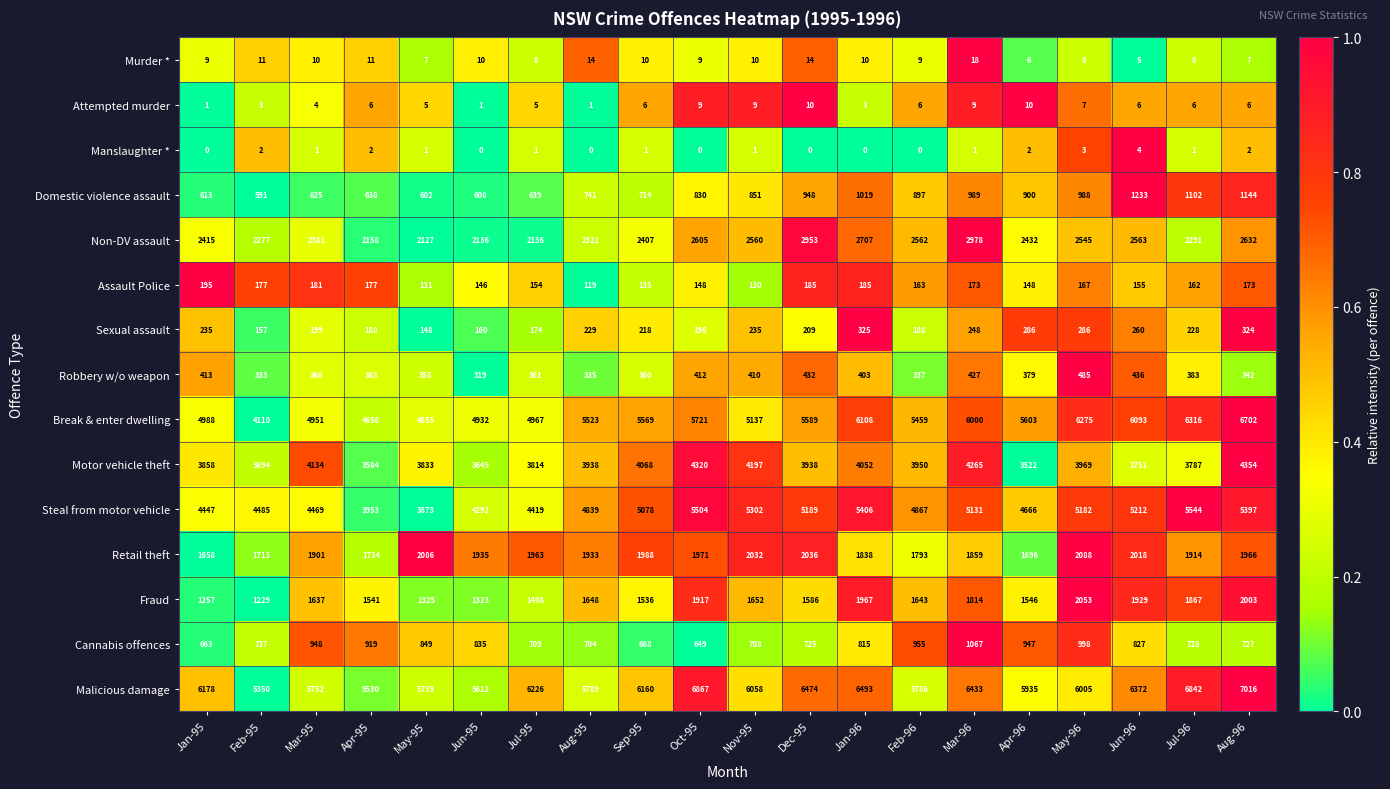

Rank the series by their maximum value, from lowest to highest.

Manslaughter *, Attempted murder, Murder *, Assault Police, Sexual assault, Robbery w/o weapon, Cannabis offences, Domestic violence assault, Fraud, Retail theft, Non-DV assault, Motor vehicle theft, Steal from motor vehicle, Break & enter dwelling, Malicious damage